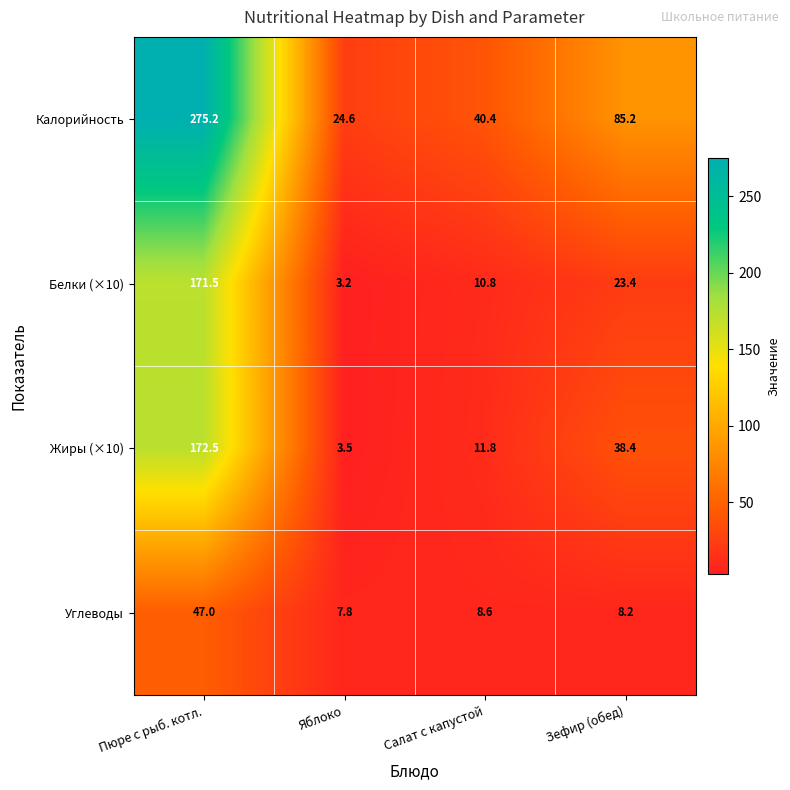

Which series has the largest range (max minus min)?

Калорийность